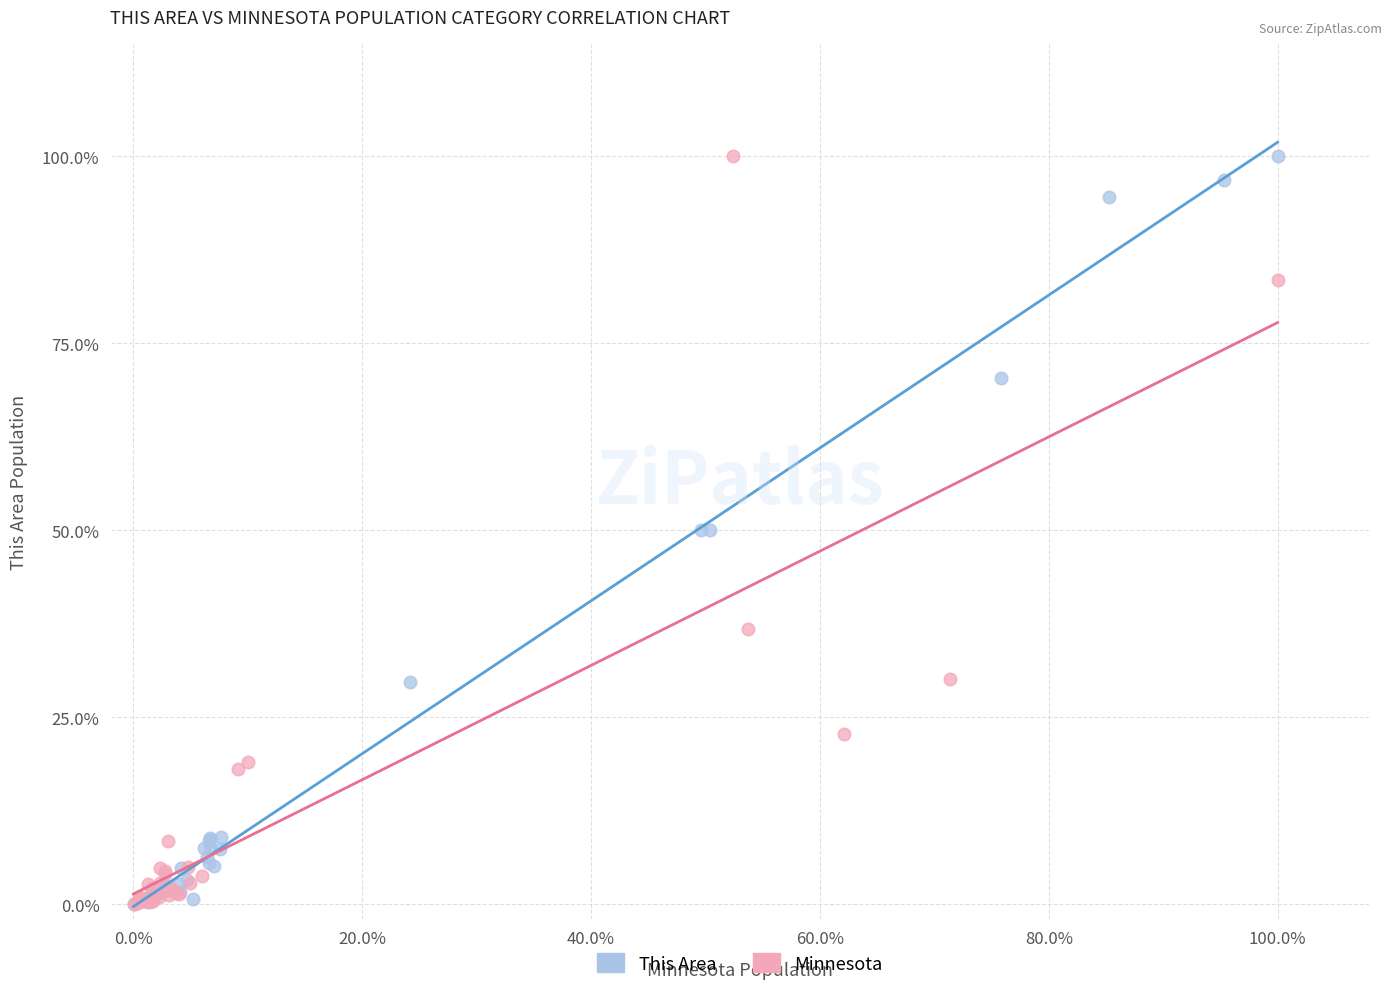

Which series has the largest Y range (max minus min)?

Minnesota